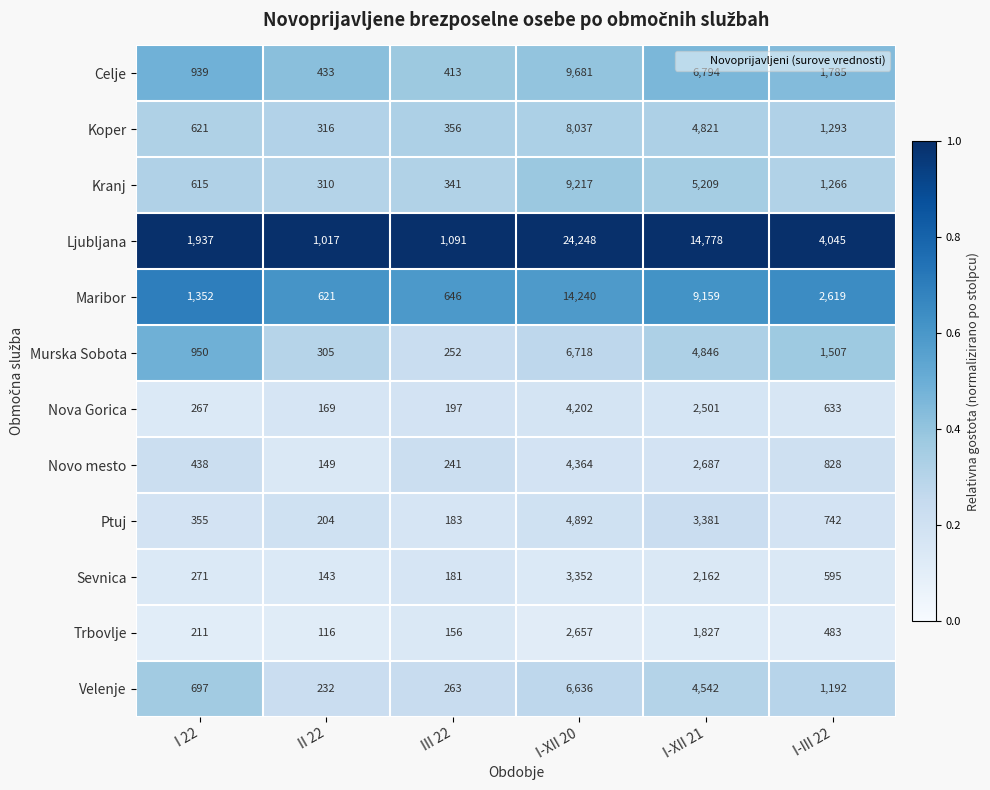

The Ljubljana series shows 7062 at I-XII 21. True or false?

False